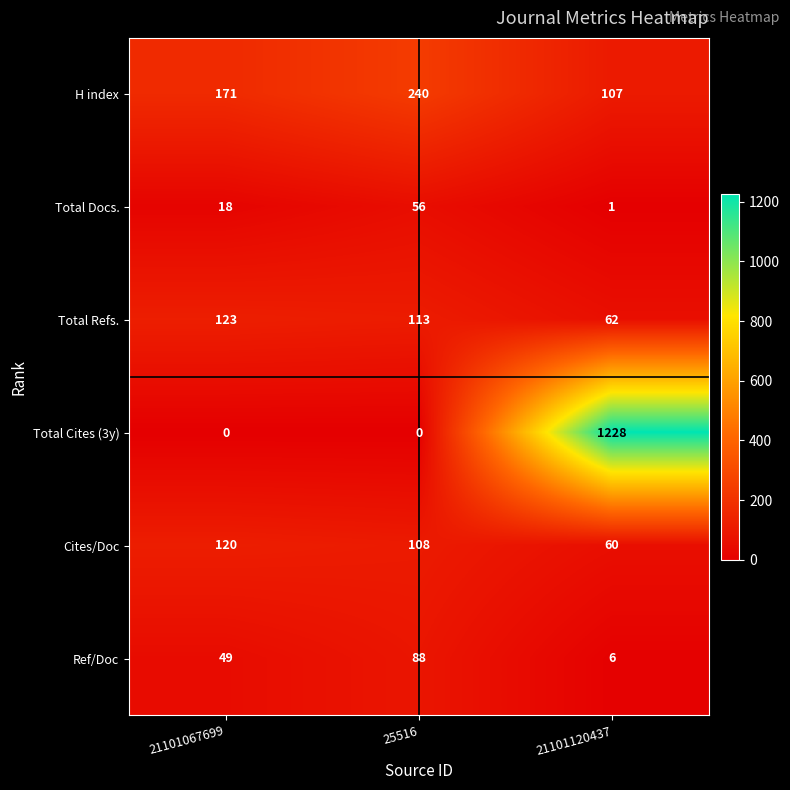

Which category has the lowest value in the Ref/Doc series?

21101120437